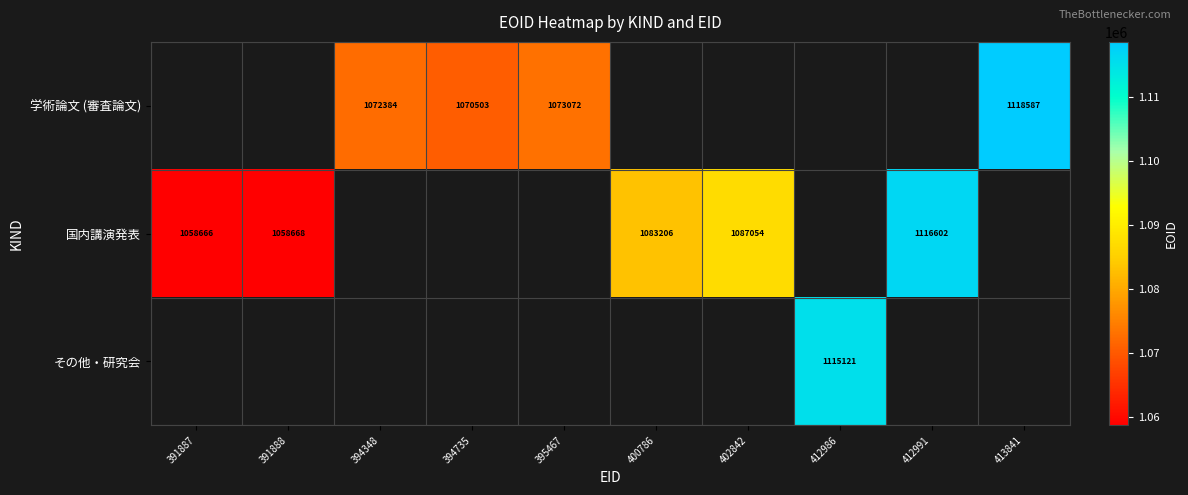

Which category has the highest value across all series?

413841